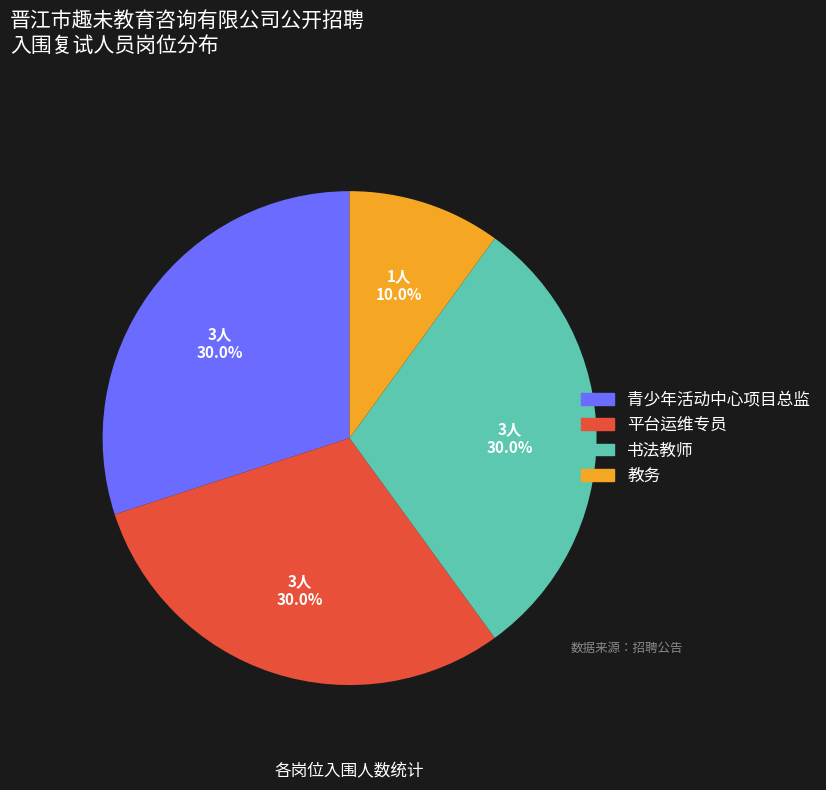

To the nearest percent, what percentage of the pie is 教务?

10%